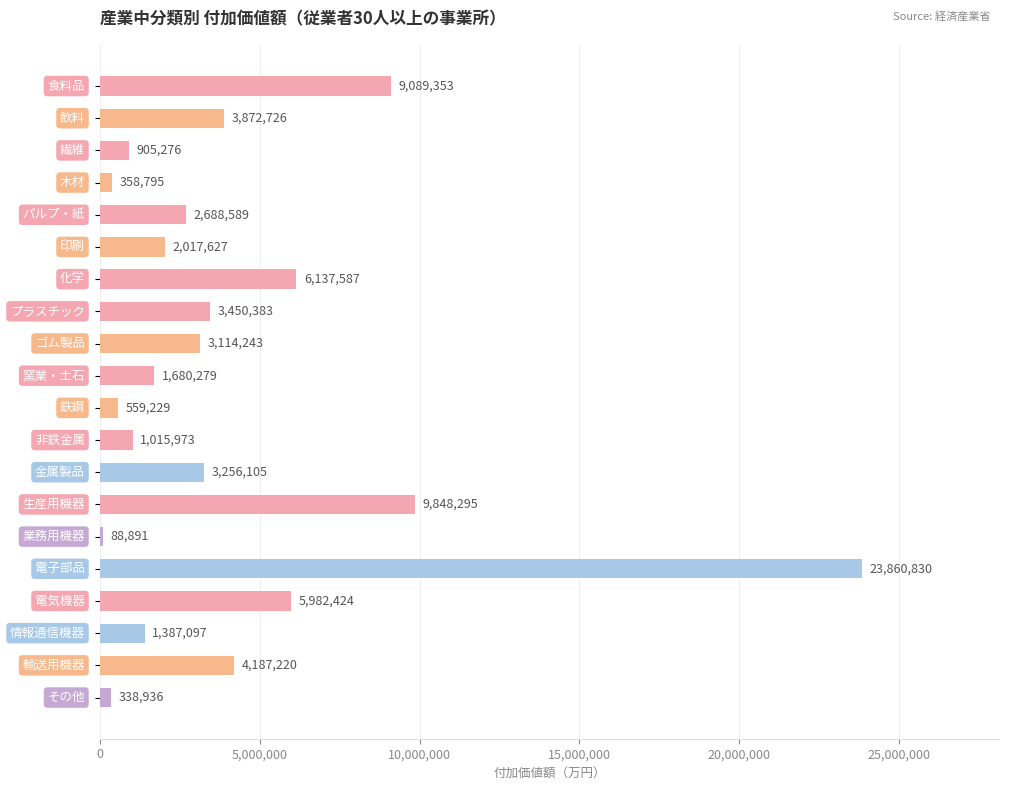

What is the smallest value displayed?

88891